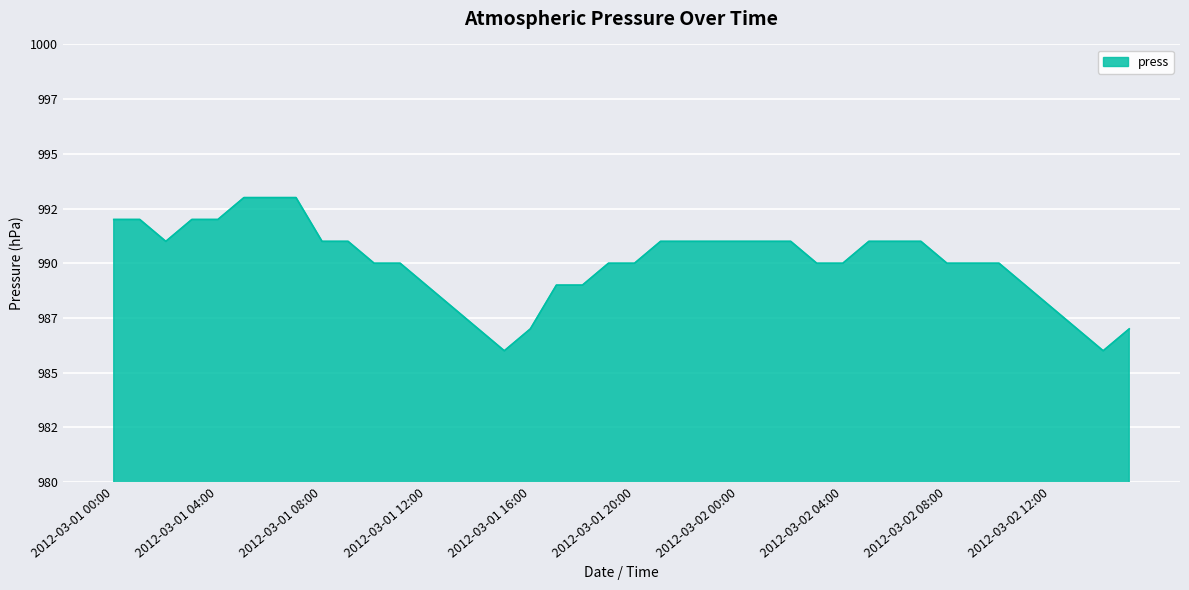

Rank the categories by value from lowest to highest.

2012-03-01 15:00, 2012-03-02 14:00, 2012-03-01 14:00, 2012-03-01 16:00, 2012-03-02 13:00, 2012-03-02 15:00, 2012-03-01 13:00, 2012-03-02 12:00, 2012-03-01 12:00, 2012-03-01 17:00, 2012-03-01 18:00, 2012-03-02 11:00, 2012-03-01 10:00, 2012-03-01 11:00, 2012-03-01 19:00, 2012-03-01 20:00, 2012-03-02 03:00, 2012-03-02 04:00, 2012-03-02 08:00, 2012-03-02 09:00, 2012-03-02 10:00, 2012-03-01 02:00, 2012-03-01 08:00, 2012-03-01 09:00, 2012-03-01 21:00, 2012-03-01 22:00, 2012-03-01 23:00, 2012-03-02 00:00, 2012-03-02 01:00, 2012-03-02 02:00, 2012-03-02 05:00, 2012-03-02 06:00, 2012-03-02 07:00, 2012-03-01 00:00, 2012-03-01 01:00, 2012-03-01 03:00, 2012-03-01 04:00, 2012-03-01 05:00, 2012-03-01 06:00, 2012-03-01 07:00